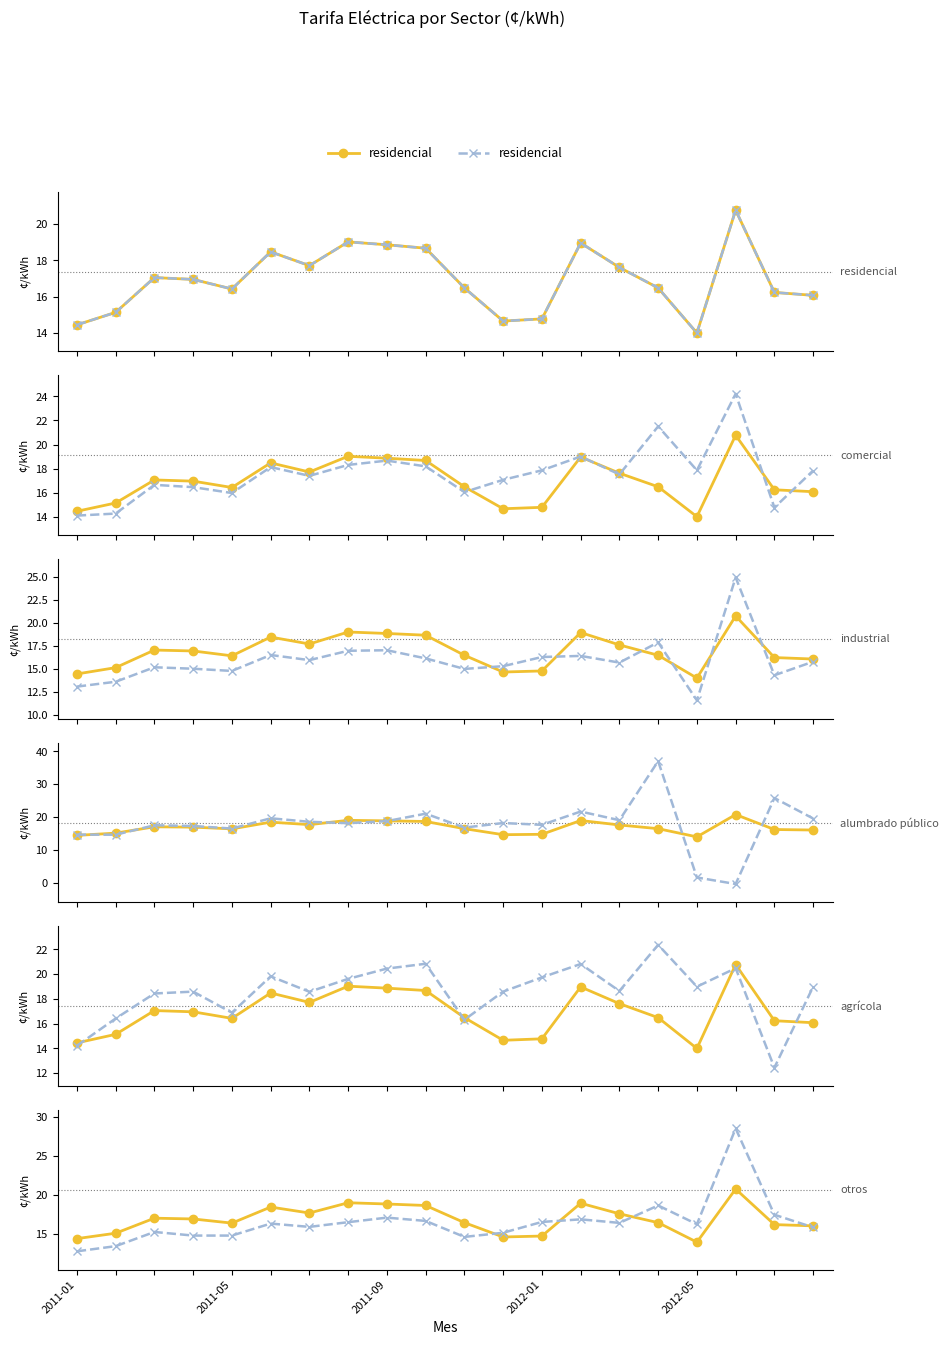

Rank the series by their maximum value, from highest to lowest.

alumbrado público, otros, industrial, comercial, agrícola, residencial